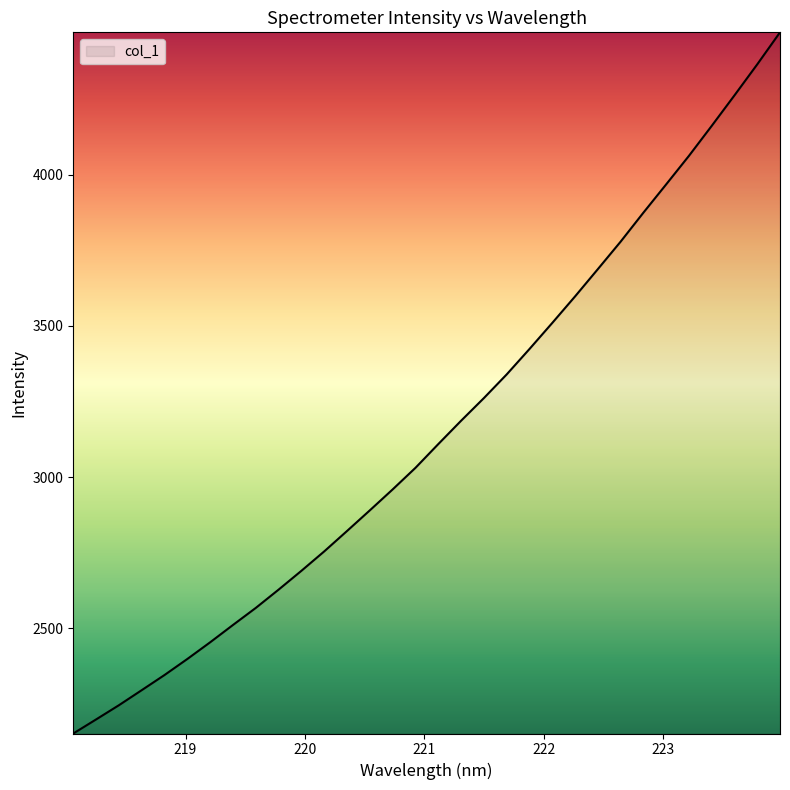

What is the difference between the maximum and minimum values?

2317.2